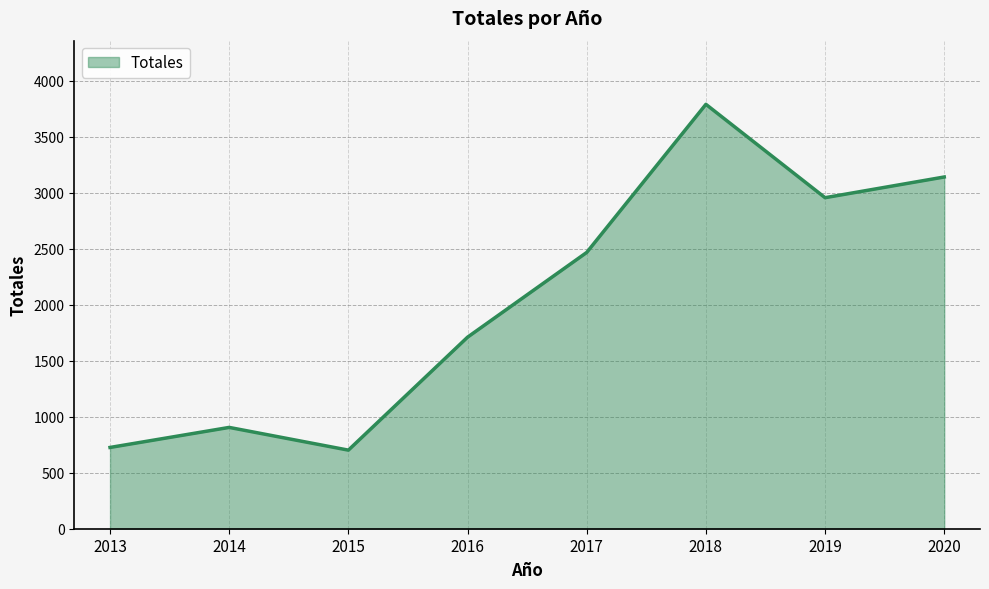

What is the maximum value shown in the chart?

3791